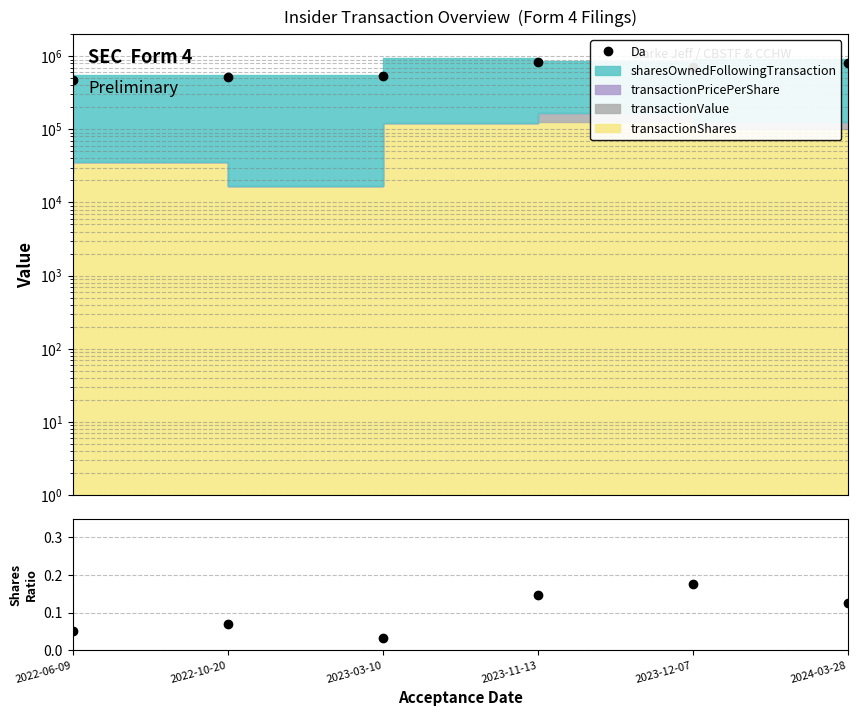

At which category is the sum across all series the highest?

2023-11-13